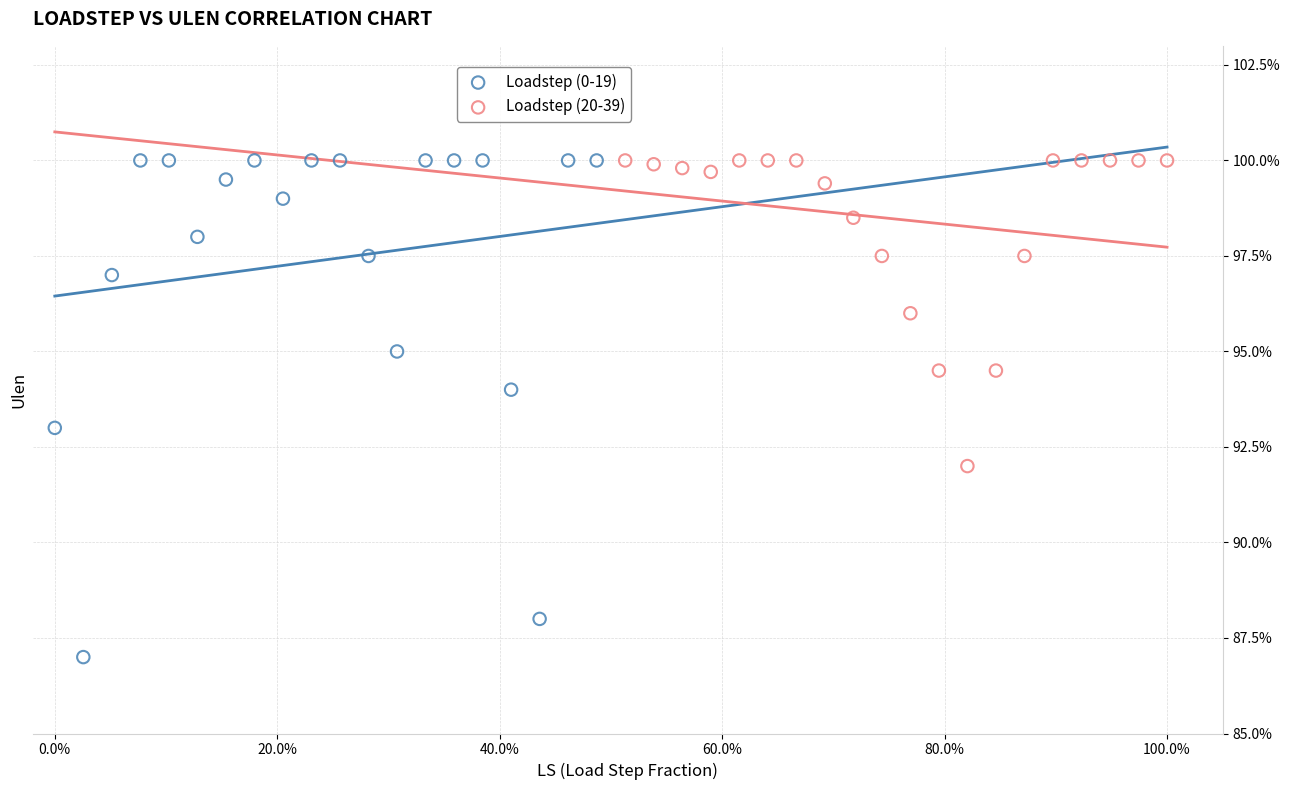

Which series has the largest Y range (max minus min)?

Loadstep (0-19)